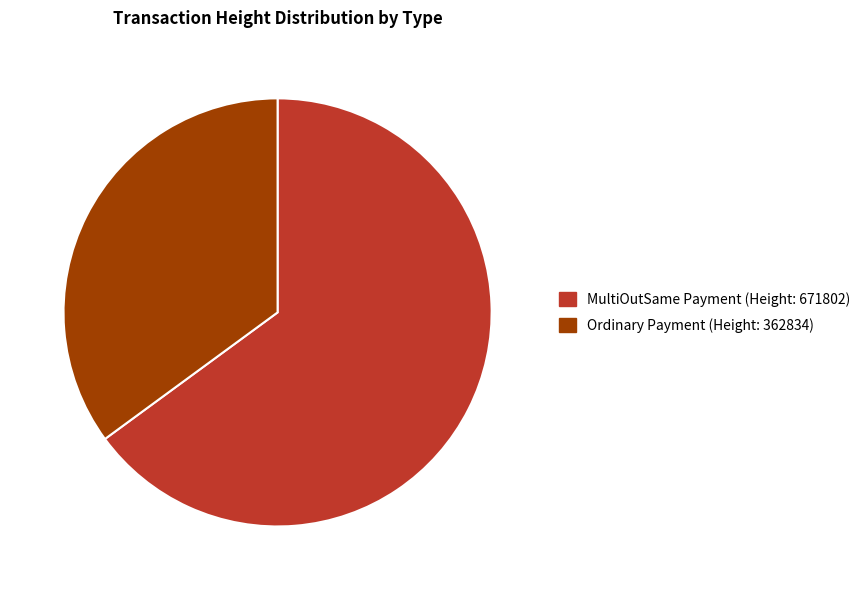

Is there any slice that represents more than half of the pie?

Yes